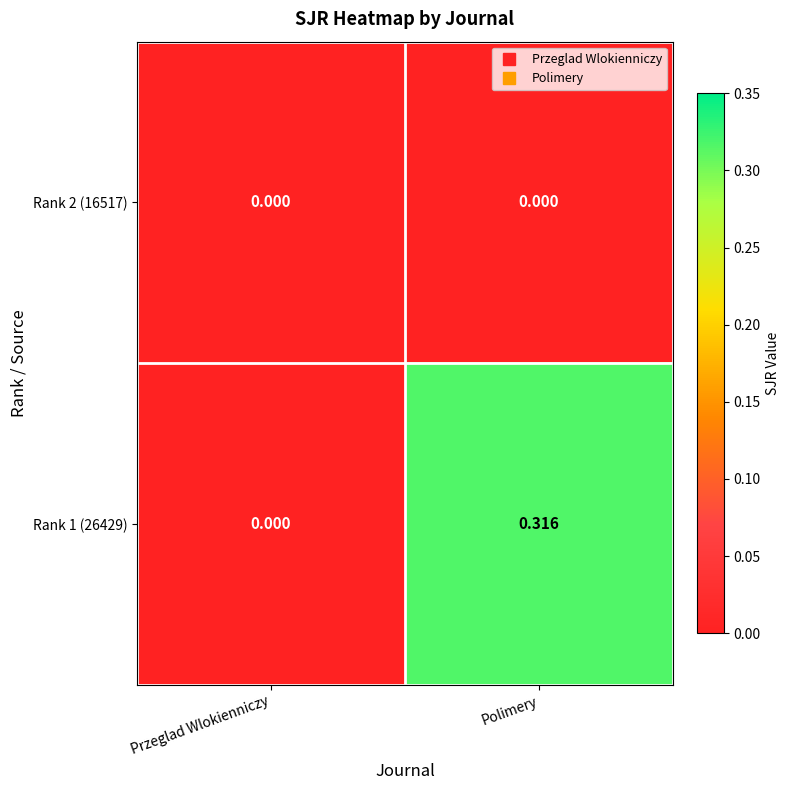

List the series in order of their overall mean, lowest first.

Rank 2 (16517), Rank 1 (26429)